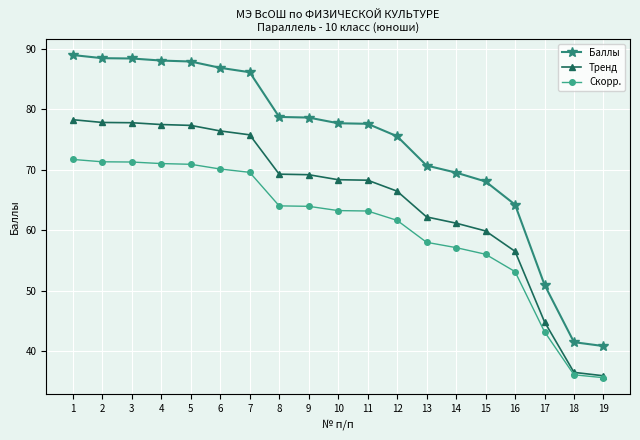

How many data points in Баллы are above 77?

11